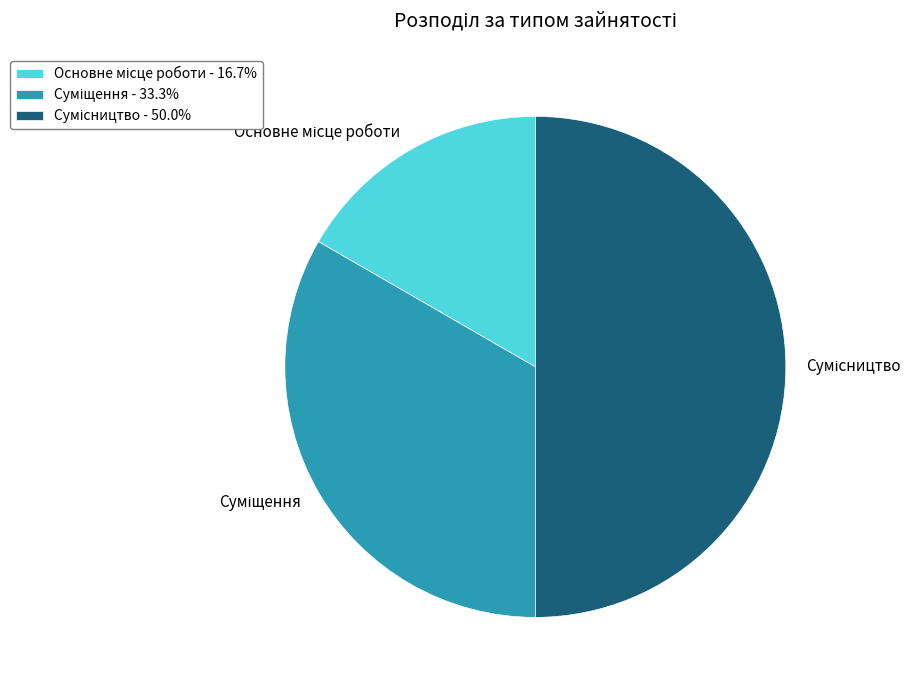

True or false: Сумісництво accounts for 44% of the total.

False